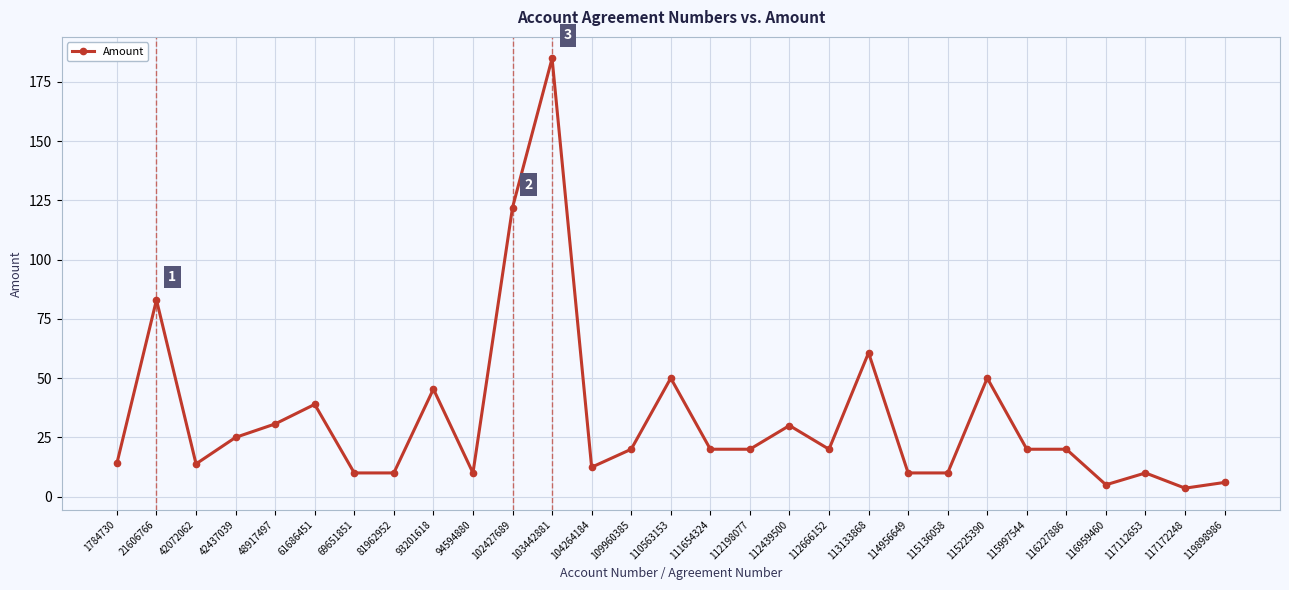

True or false: the data has more than 0 interior local peaks.

True